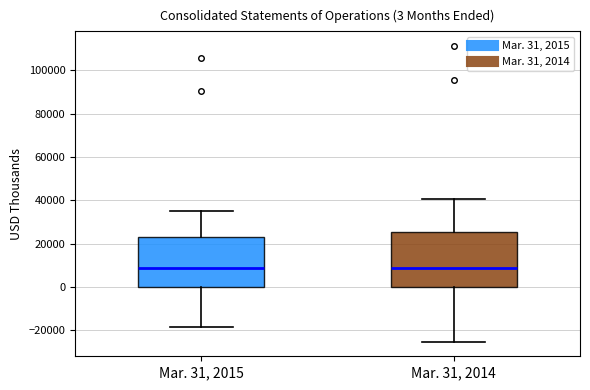

Which box is the tallest, from its lower edge to its upper edge?

Mar. 31, 2014